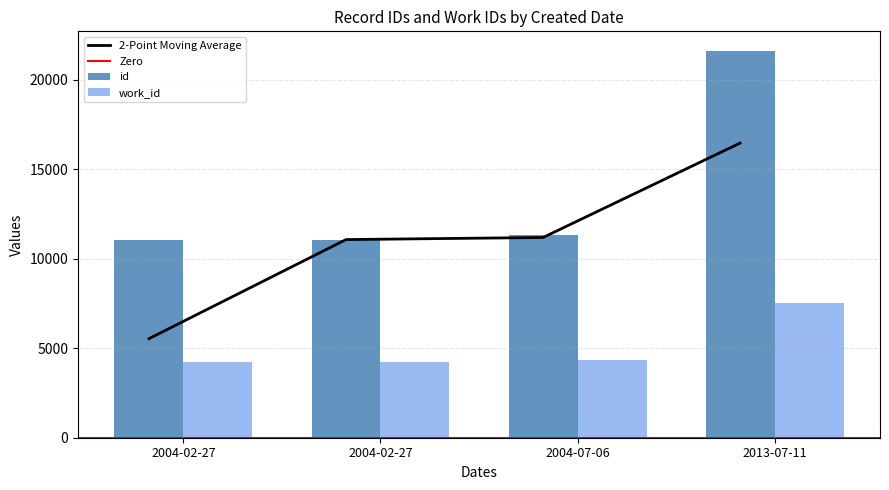

Reading left to right, extract all data points from this chart.

id: 2004-02-27=11069	2004-02-27=11071	2004-07-06=11302	2013-07-11=21623
work_id: 2004-02-27=4253	2004-02-27=4253	2004-07-06=4327	2013-07-11=7522